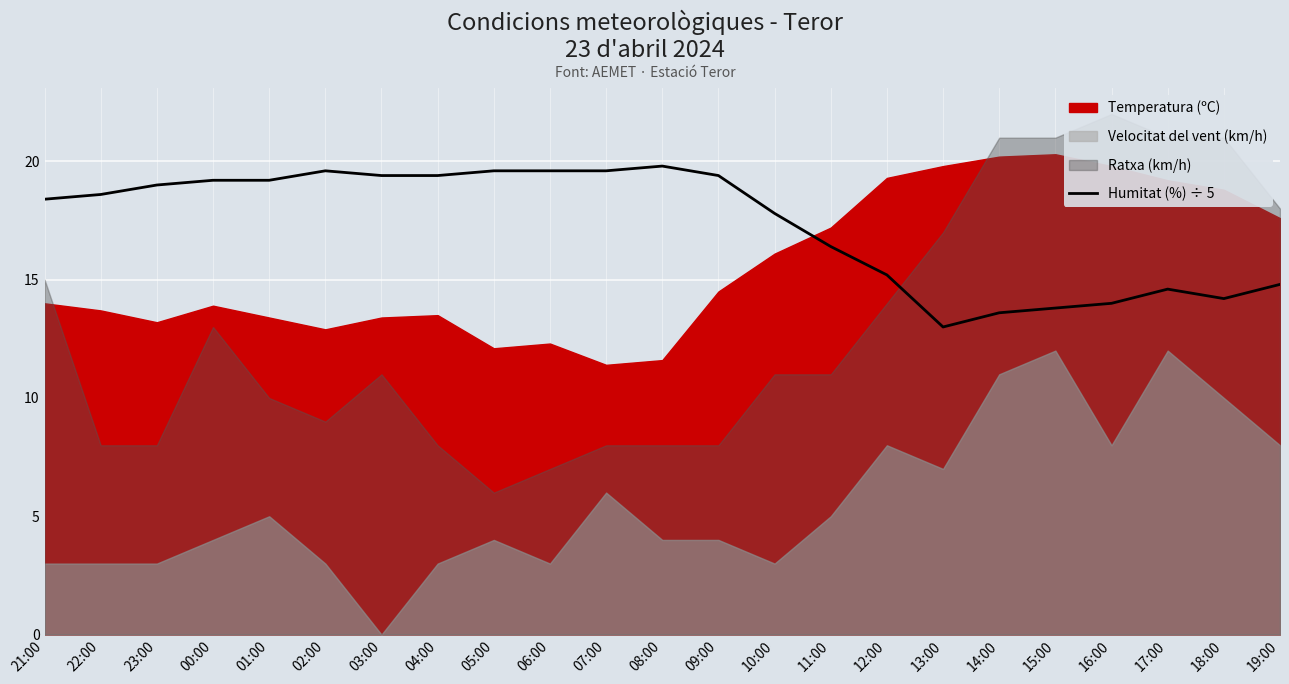

At which category does the chart reach its minimum across all series?

13:00